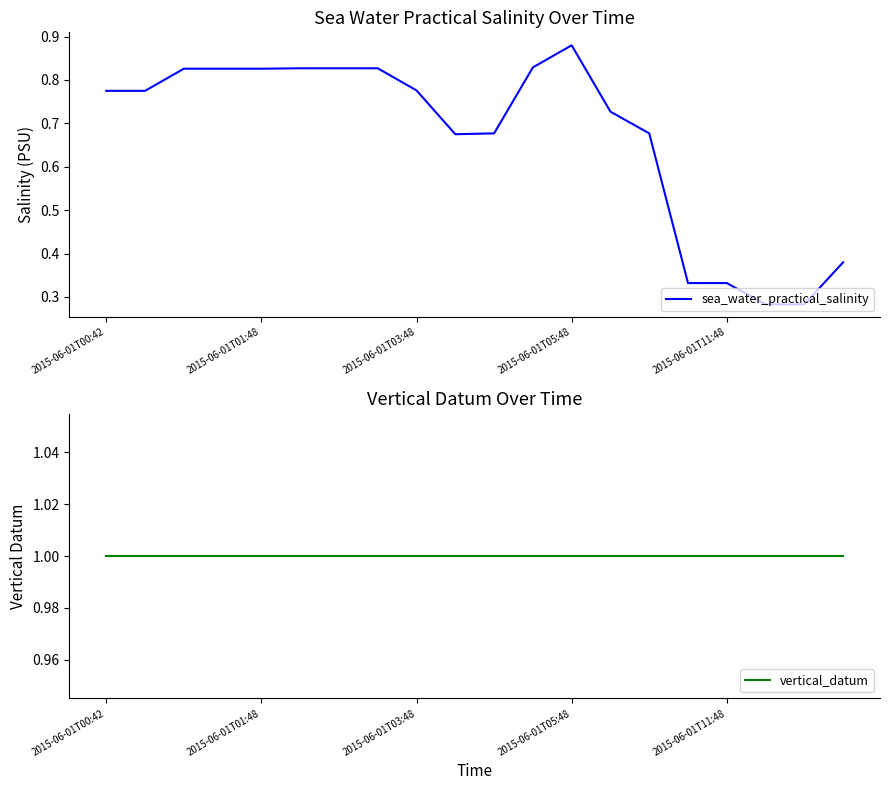

Which category has the lowest value in the vertical_datum series?

2015-06-01T00:42